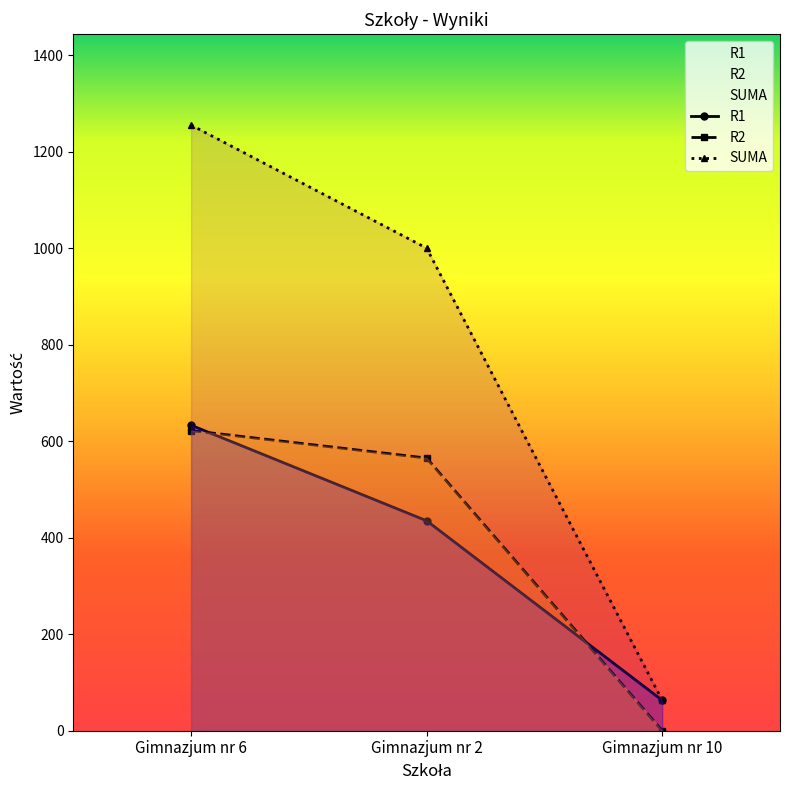

Reading left to right, transcribe all the data shown in this chart.

R1: 633	435	63
R2: 622	565	0
SUMA: 1255	1000	63